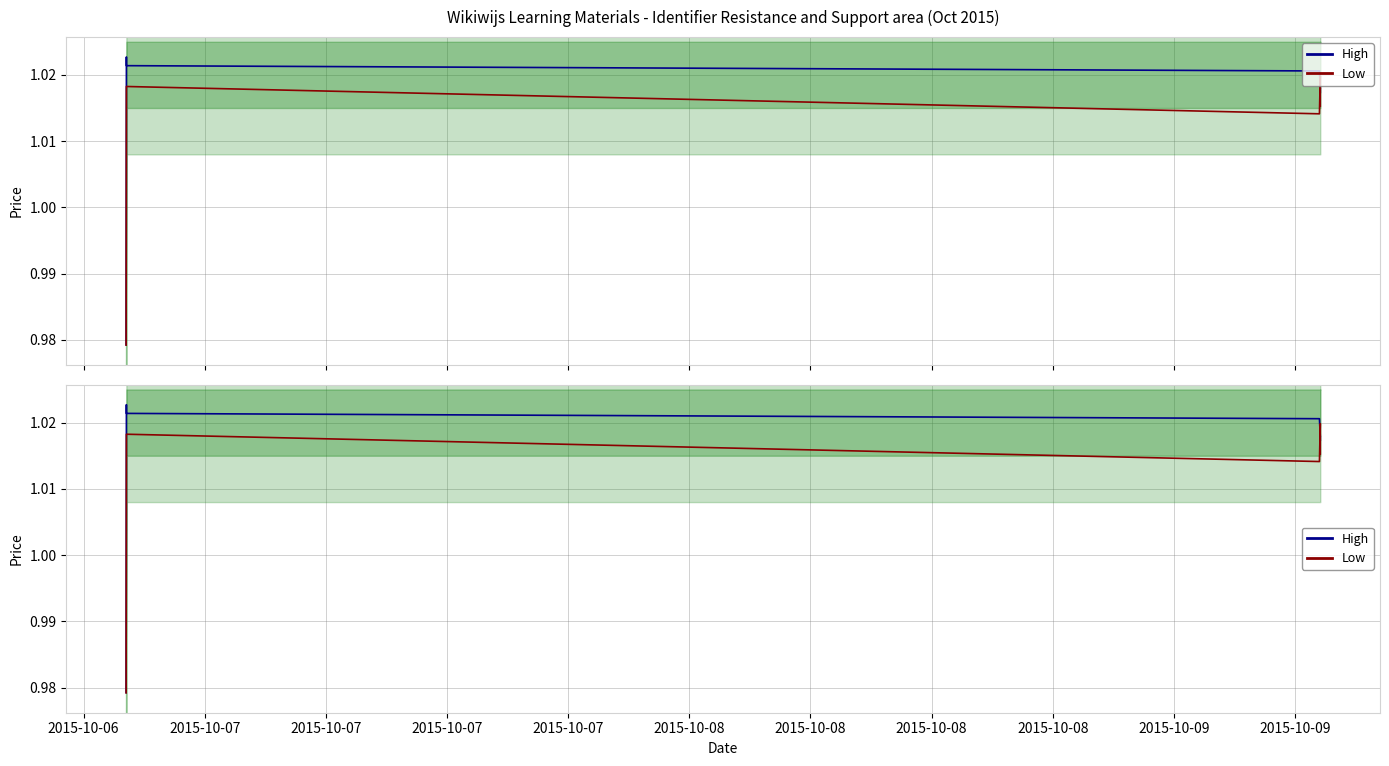

Reading left to right, transcribe all the data shown in this chart.

High: 1.0	1.0	1.0	1.0	1.0	1.0	1.0
Low: 1.0	1.0	1.0	1.0	1.0	1.0	1.0